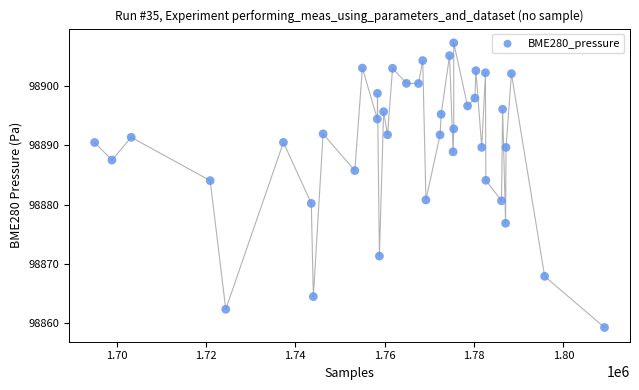

What is the range of X values (max minus min)?

114144.0